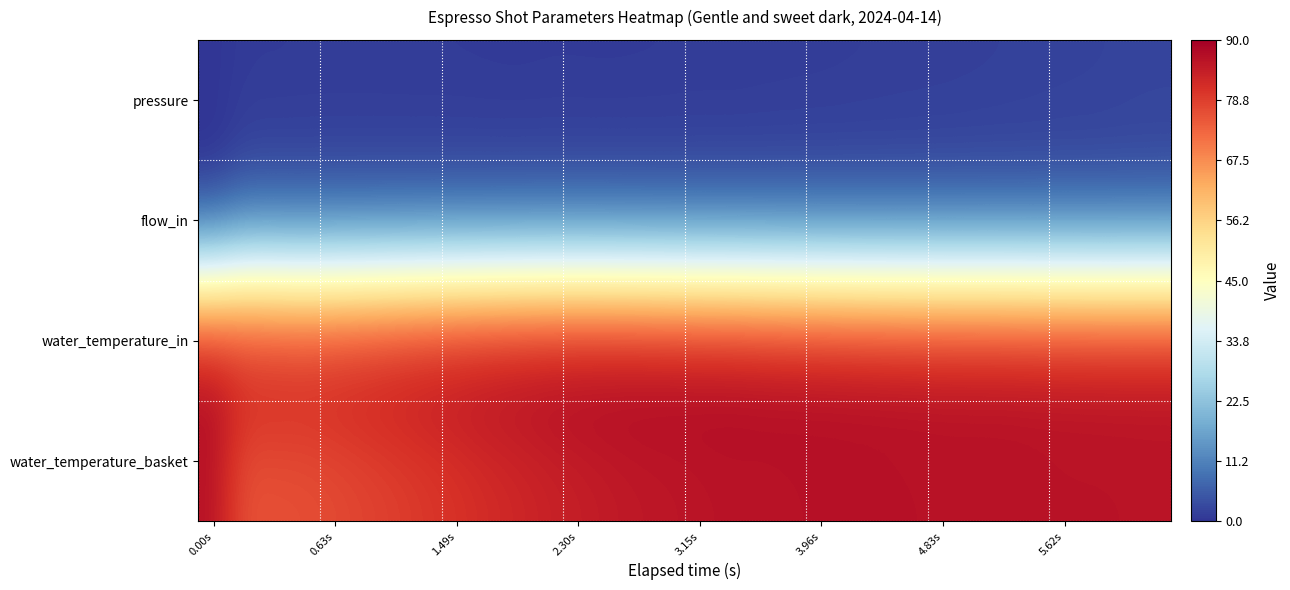

Reading left to right, list all the values displayed in this chart.

pressure: 0.0	0.9	0.9	1.0	1.0	1.0	0.9	0.9	0.9	0.9	0.8	0.9	0.9	0.9	0.9	0.9	1.0	1.0	1.1	1.1	1.2	1.3	1.4	1.4	1.5	1.6	1.7	1.8	1.9	2.0	2.1	2.3
flow_in: 0.0	3.9	4.0	4.0	4.0	4.0	4.0	4.0	4.1	4.1	4.1	4.1	4.1	4.1	4.1	4.0	4.0	4.0	4.0	4.0	4.0	4.0	3.9	4.0	3.9	4.0	4.0	4.0	4.0	3.9	4.0	3.9
water_temperature_in: 86.5	86.1	85.7	85.1	85.6	86.2	87.0	87.7	88.2	88.7	89.1	89.4	89.5	89.3	89.0	88.7	88.3	88.0	87.5	87.1	86.8	86.5	86.2	86.0	85.7	85.6	85.6	85.3	85.3	85.2	85.1	85.2
water_temperature_basket: 86.5	75.8	76.0	76.3	76.9	77.8	78.6	79.6	80.5	81.6	82.5	83.3	84.1	84.7	85.3	85.5	85.9	86.2	86.3	86.4	86.5	86.6	86.6	86.5	86.5	86.5	86.5	86.4	86.2	86.2	86.2	86.0